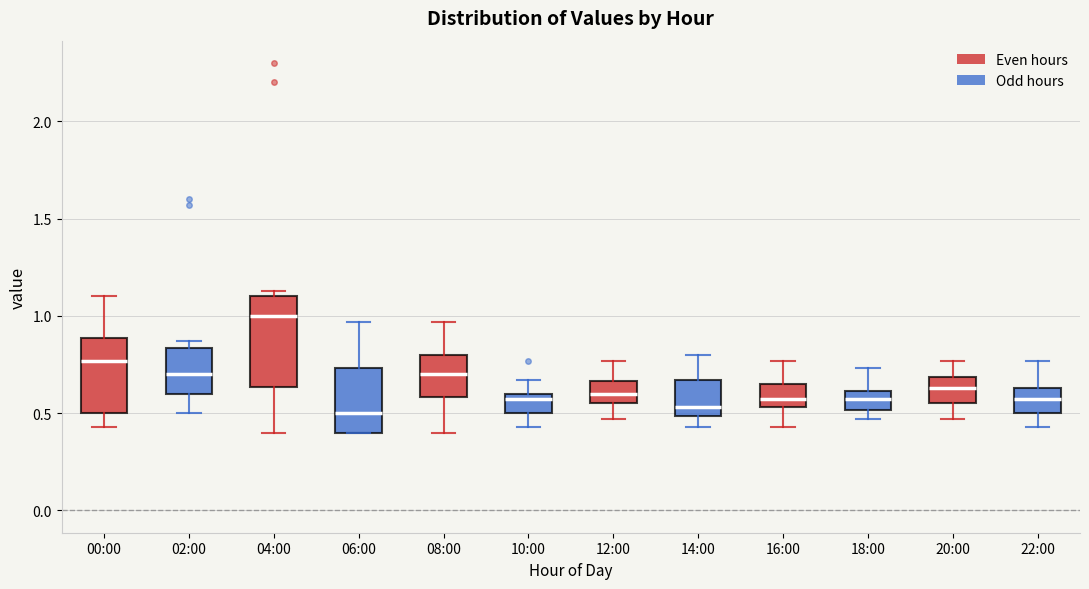

Comparing the boxes themselves (not the whiskers), which one is the tallest?

04:00